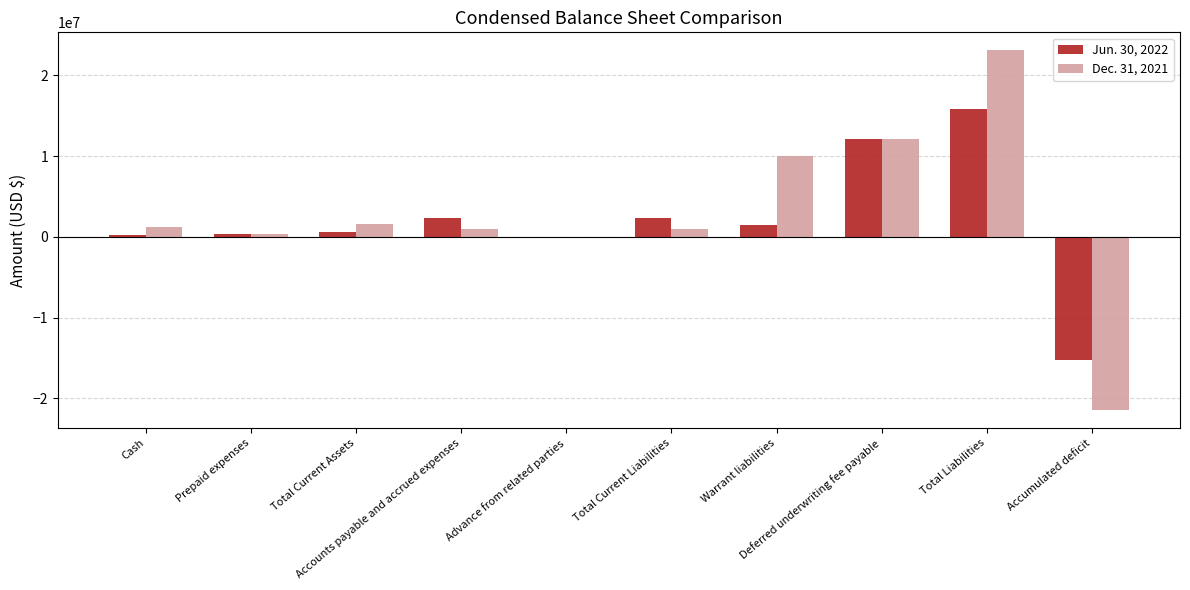

How many groups of bars are there?

10